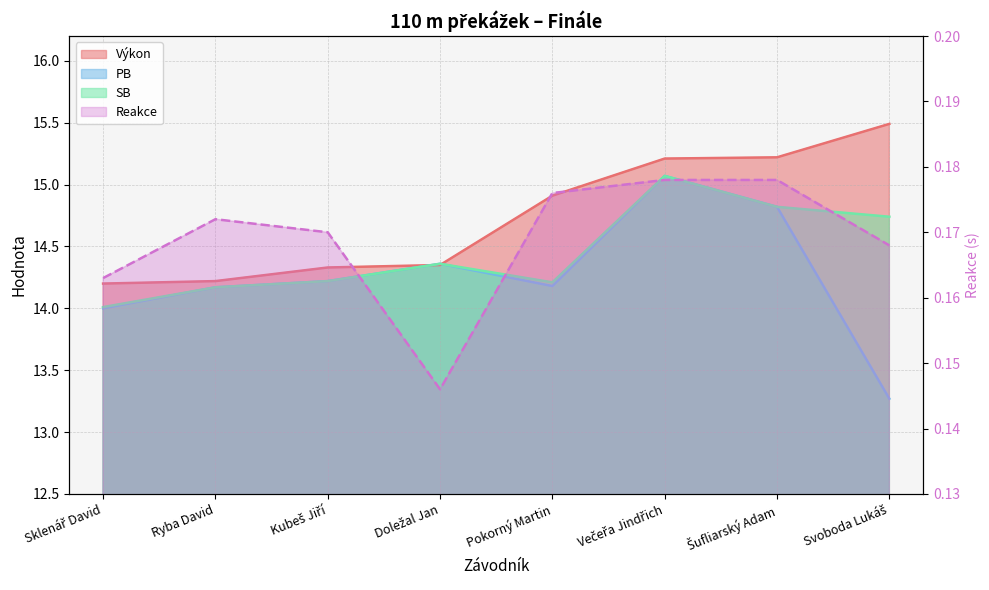

At Večeřa Jindřich, list the series in order from smallest to largest.

Reakce, PB, SB, Výkon